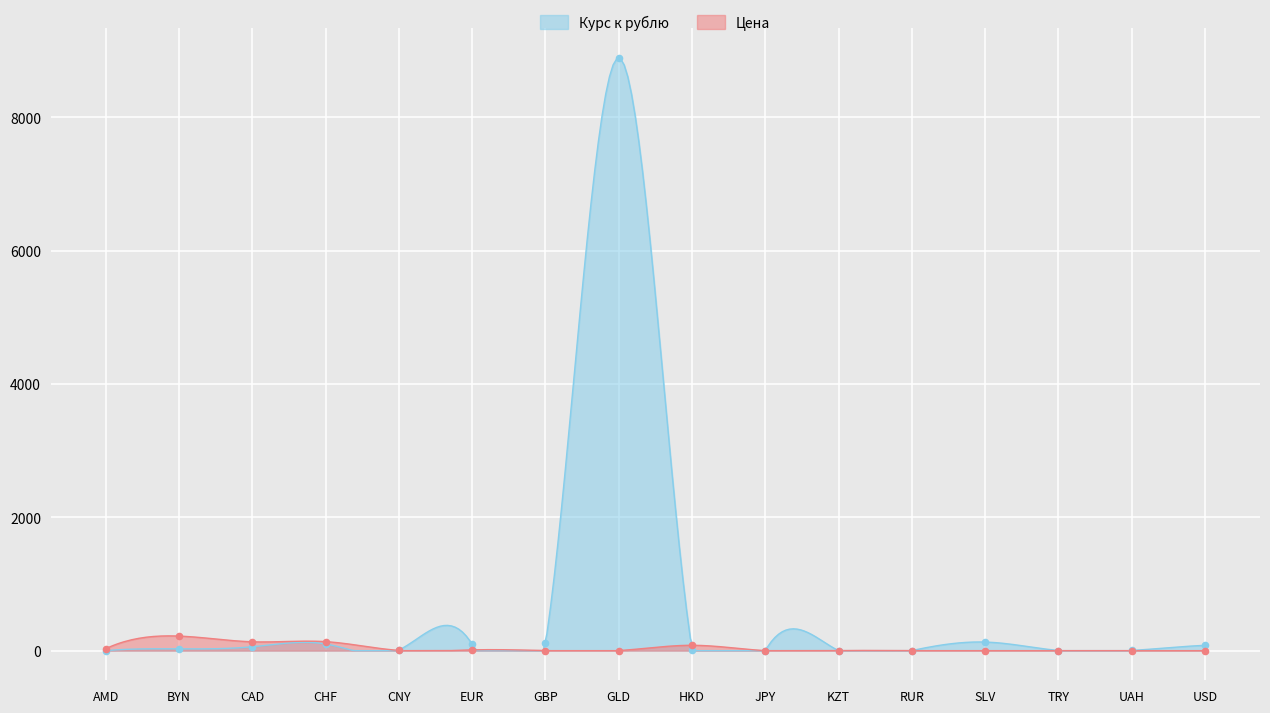

Which series contains the highest Y value?

Курс к рублю